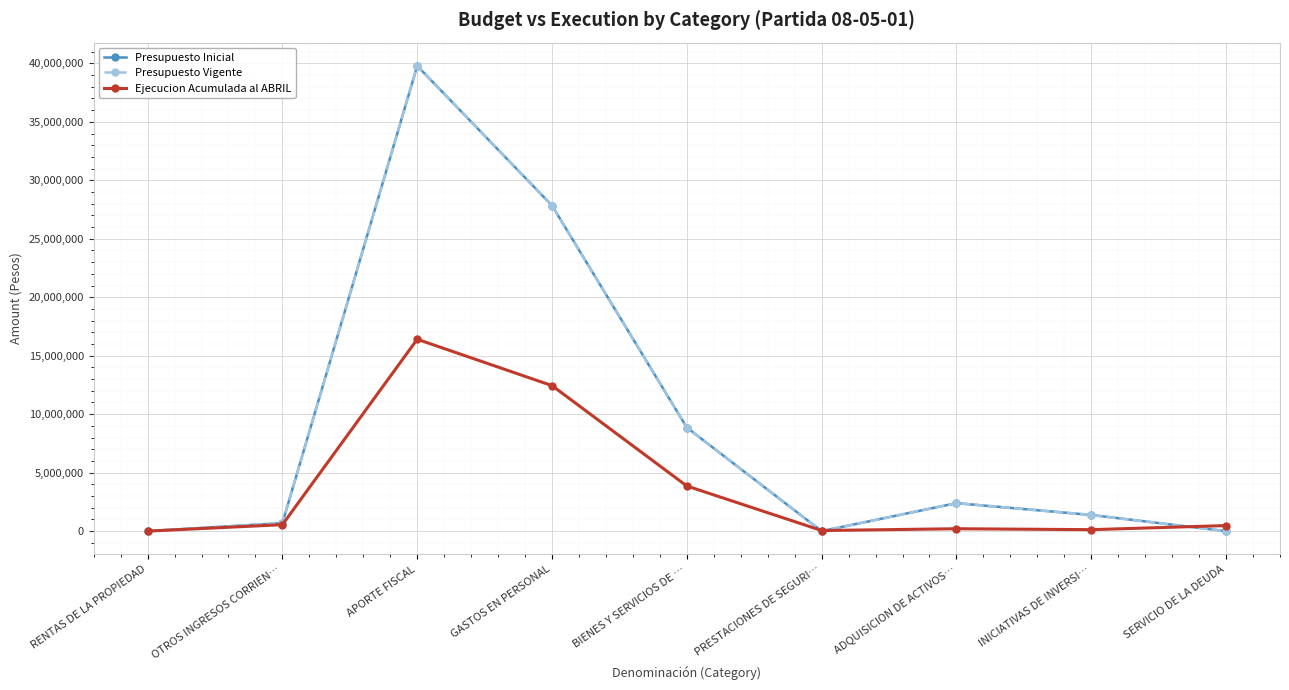

How many values in the Presupuesto Inicial series exceed 1382164?

4